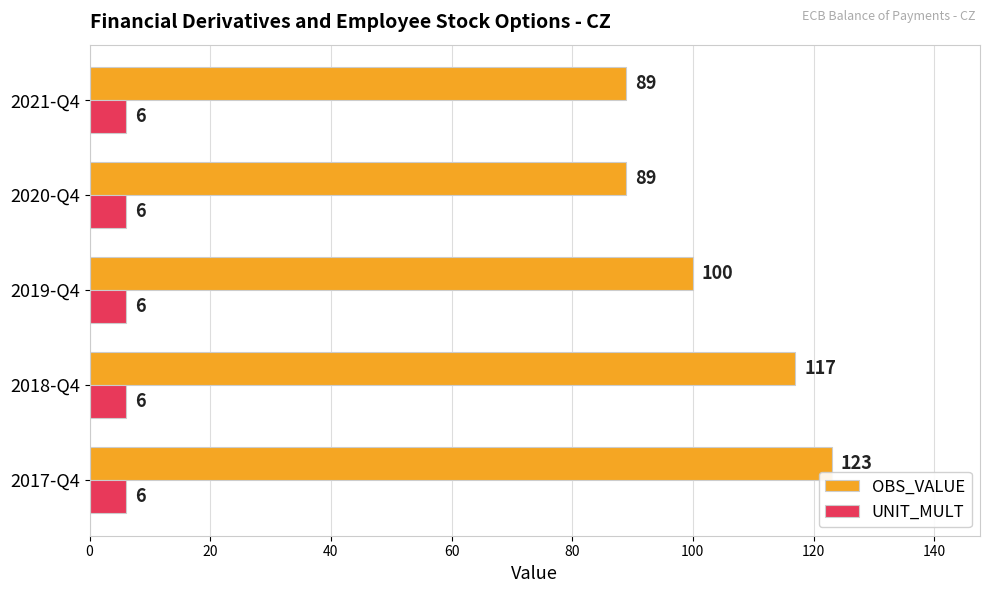

Which series has the largest range (max minus min)?

OBS_VALUE